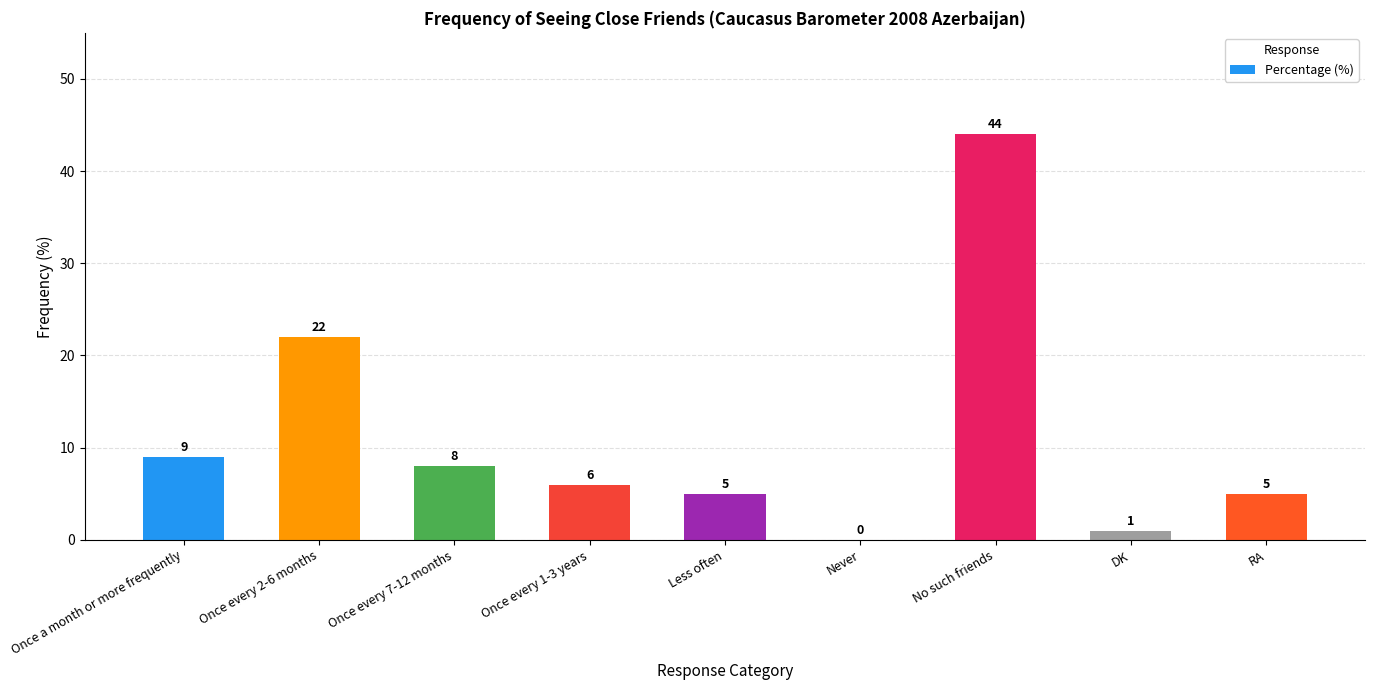

The value at Once every 2-6 months is 5. True or false?

False